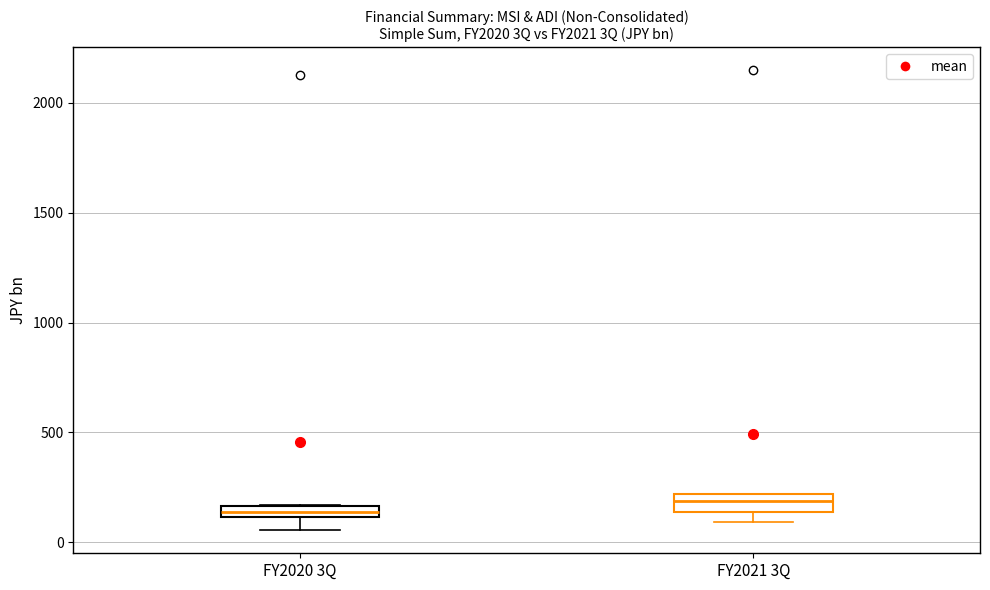

Where is the upper edge of the box for FY2020 3Q on the y-axis? The values are not printed on the chart, so give them approximately, as read against the axis.

150